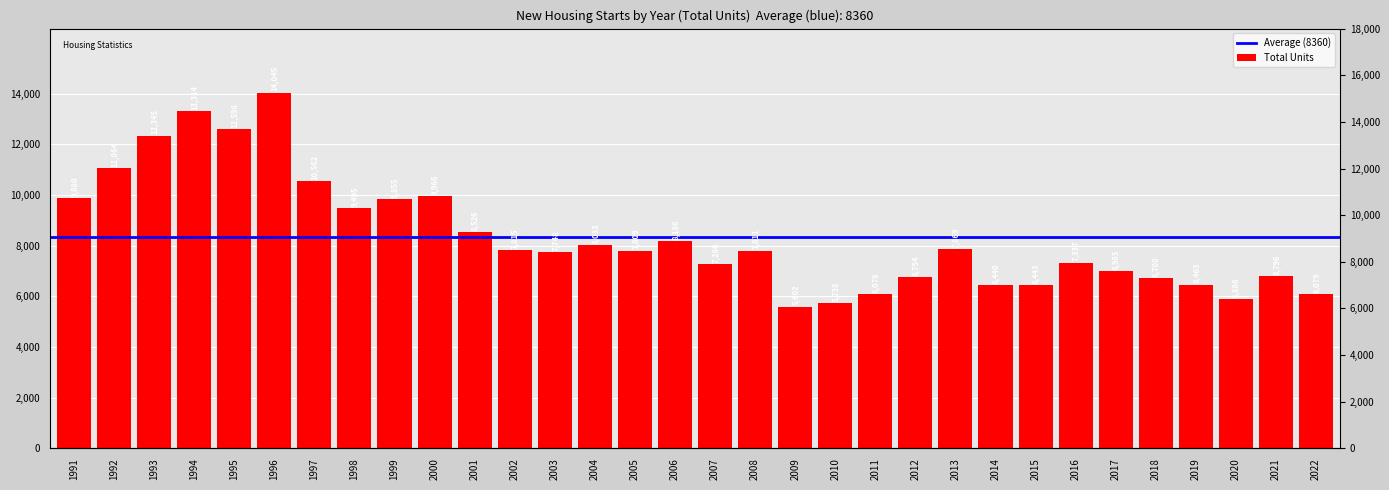

Reading left to right, list all the values displayed in this chart.

1991=9880	1992=11064	1993=12345	1994=13314	1995=12598	1996=14045	1997=10562	1998=9495	1999=9855	2000=9966	2001=8526	2002=7815	2003=7748	2004=8033	2005=7809	2006=8186	2007=7286	2008=7811	2009=5602	2010=5738	2011=6076	2012=6754	2013=7869	2014=6440	2015=6443	2016=7337	2017=6985	2018=6708	2019=6463	2020=5886	2021=6796	2022=6079